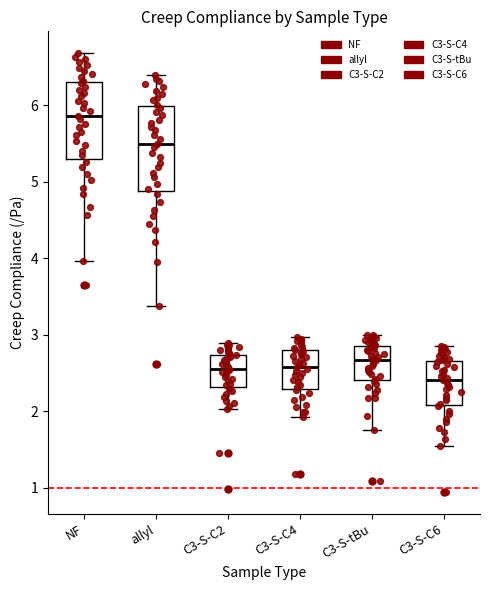

Which box is the tallest, from its lower edge to its upper edge?

allyl